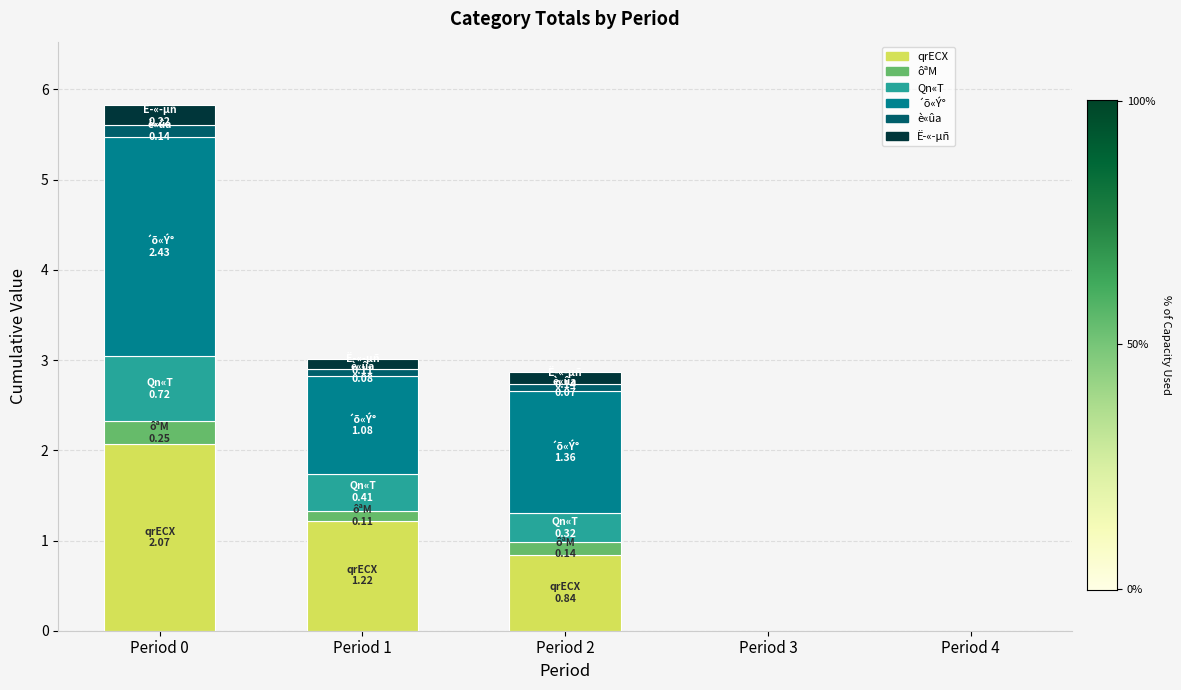

Are the bars horizontal?

No